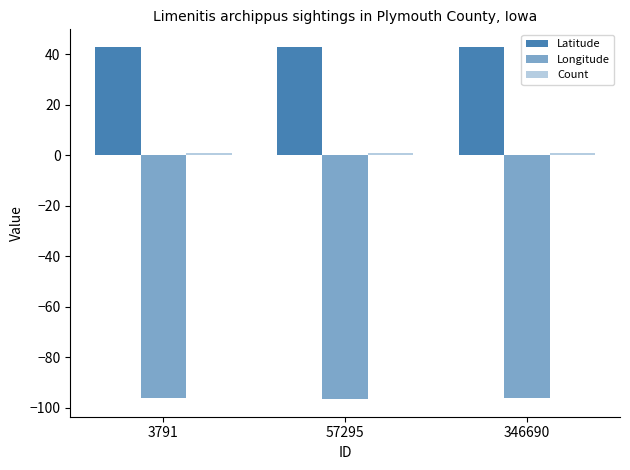

How many groups of bars are there?

3